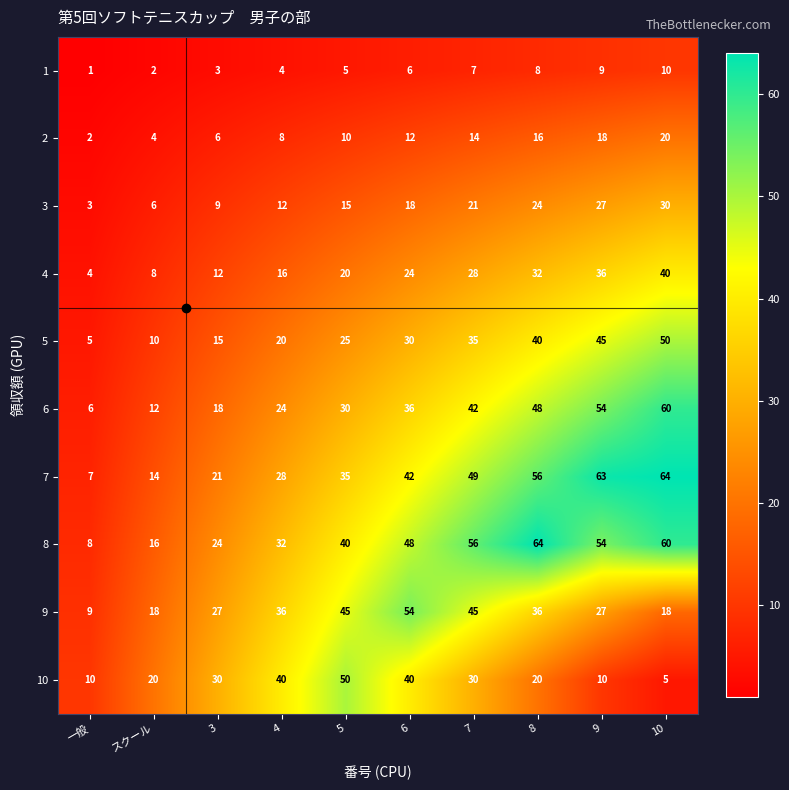

What is the total value across all series at 3?

165